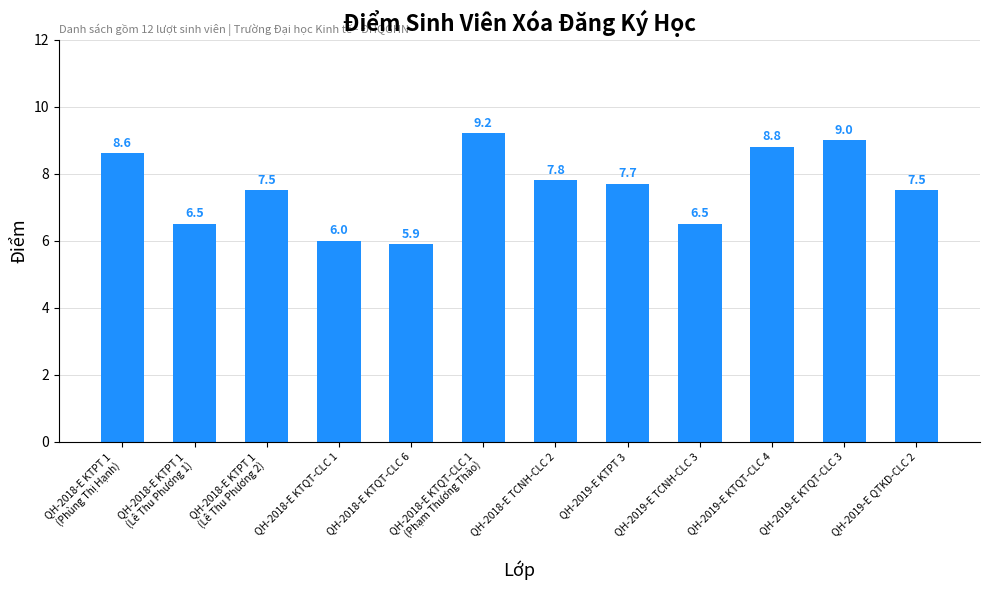

Is it true that the value at QH-2019-E KTPT 3 is 5.3?

False